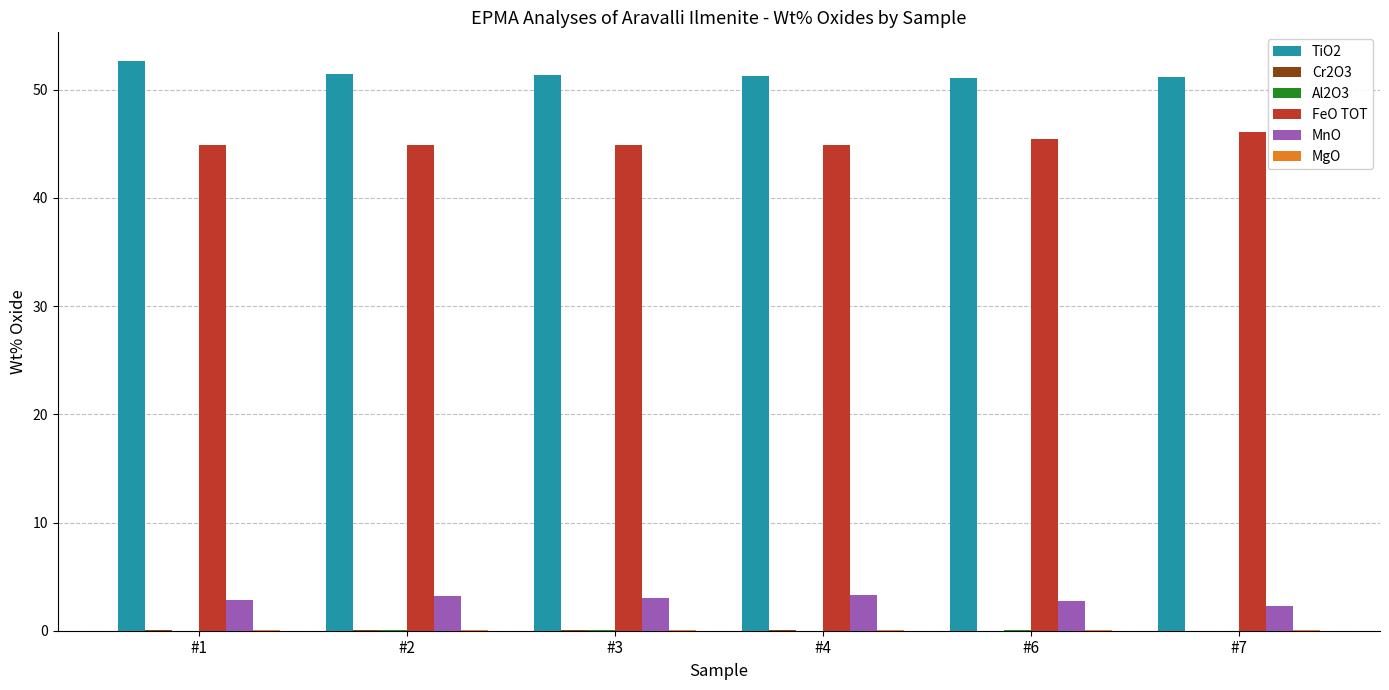

What is the average value of the TiO2 series?

51.5